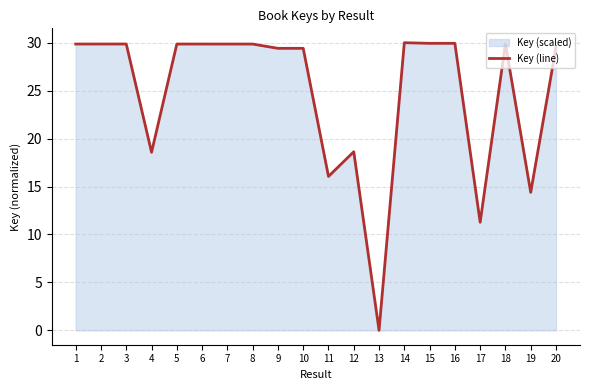

Does the chart display data point markers on the line(s)?

No